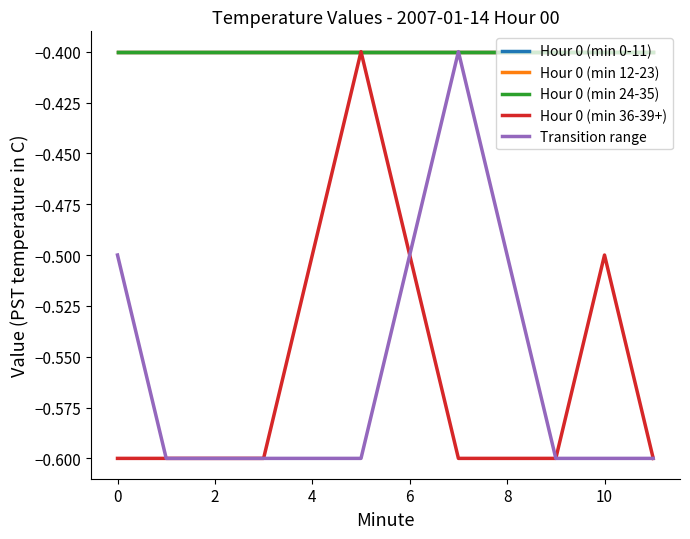

What is the minimum value shown in the chart?

-0.6